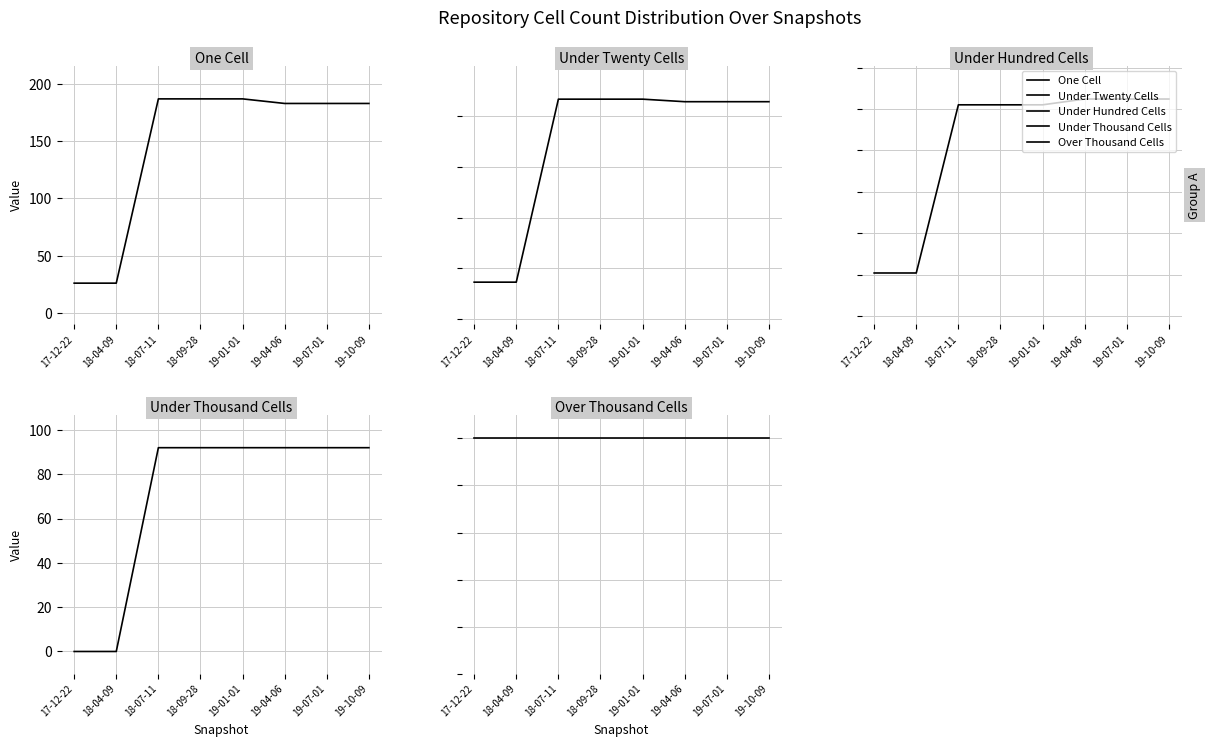

At which label is under_hundred_cells closest to 157?

18-07-11